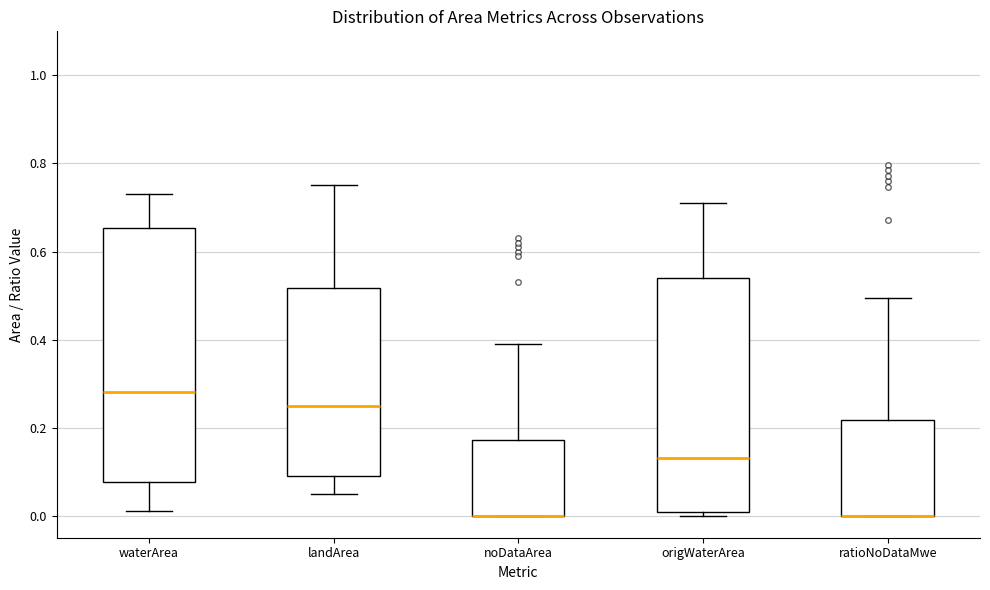

Reading left to right, read every box against the y-axis: the position of its median line, the range the box covers, and the ends of its whiskers. The values are not printed on the chart, so give them approximately, as read against the axis.

waterArea: median 0.28, box 0.08 to 0.66, whiskers 0.02 to 0.74
landArea: median 0.26, box 0.10 to 0.52, whiskers 0.06 to 0.76
noDataArea: median 0.00 (drawn on the box's lower edge), box 0.00 to 0.18, whiskers 0.00 to 0.40
origWaterArea: median 0.14, box 0.00 to 0.54, whiskers 0.00 (just below the box's lower edge) to 0.72
ratioNoDataMwe: median 0.00 (drawn on the box's lower edge), box 0.00 to 0.22, whiskers 0.00 to 0.50